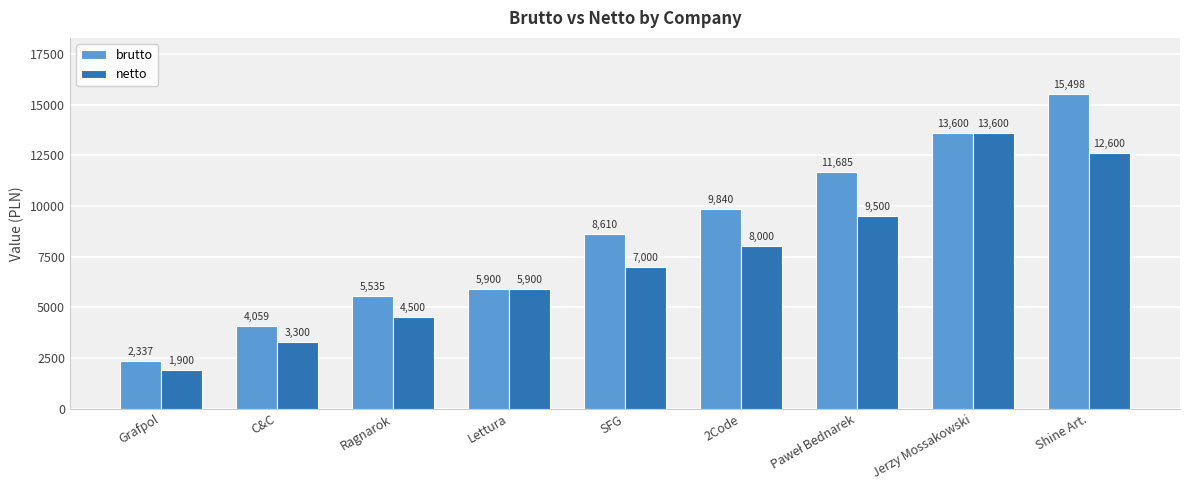

At which label is netto closest to 7750?

2Code